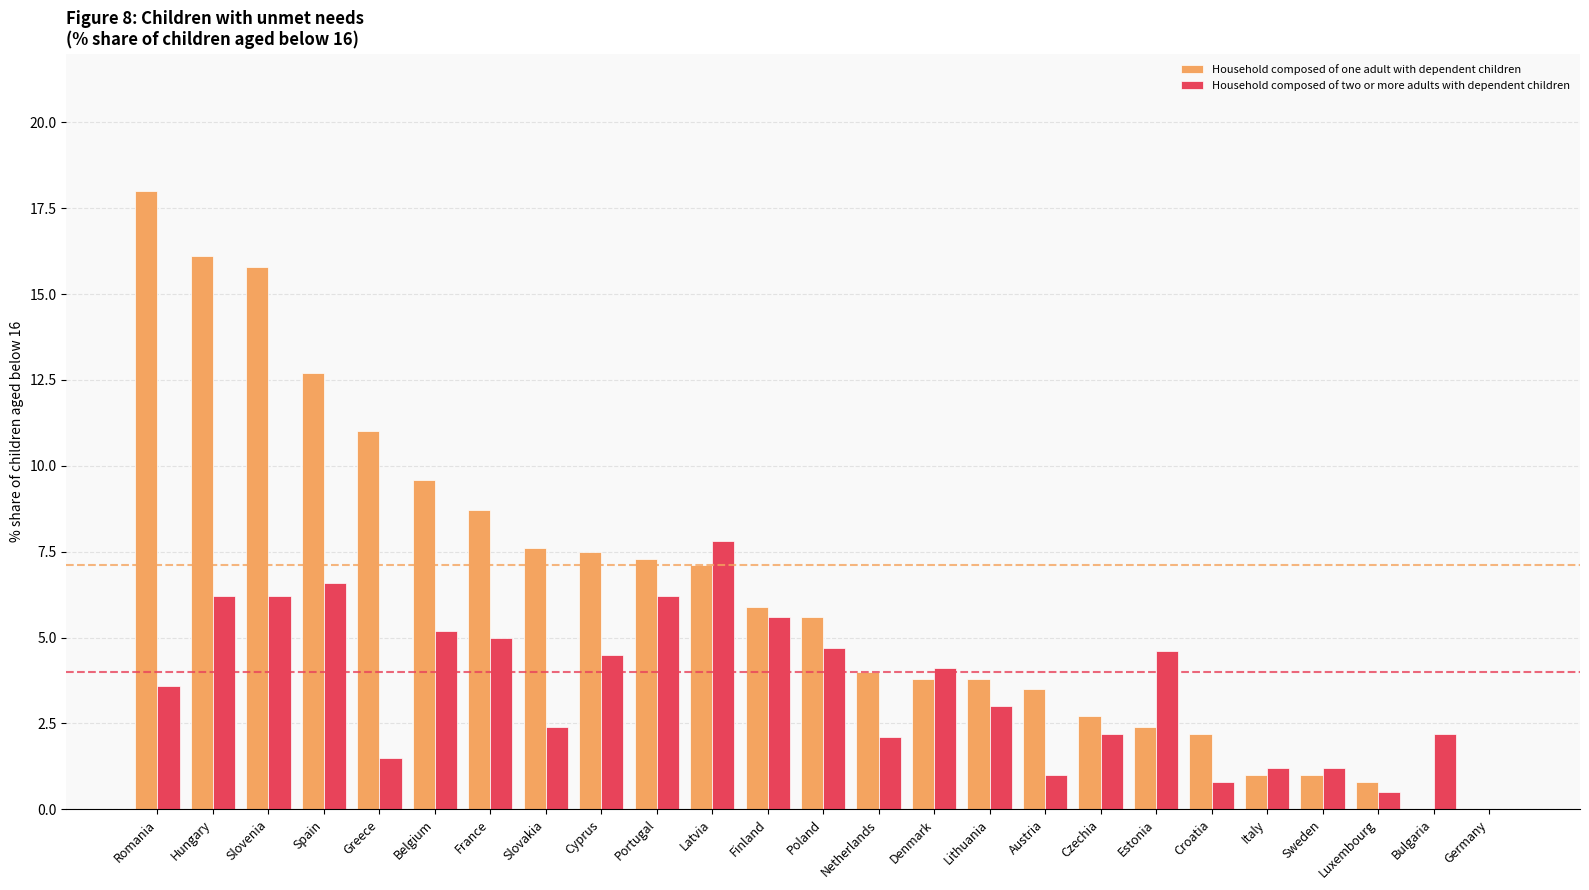

Which label corresponds to the largest value in the chart?

Romania